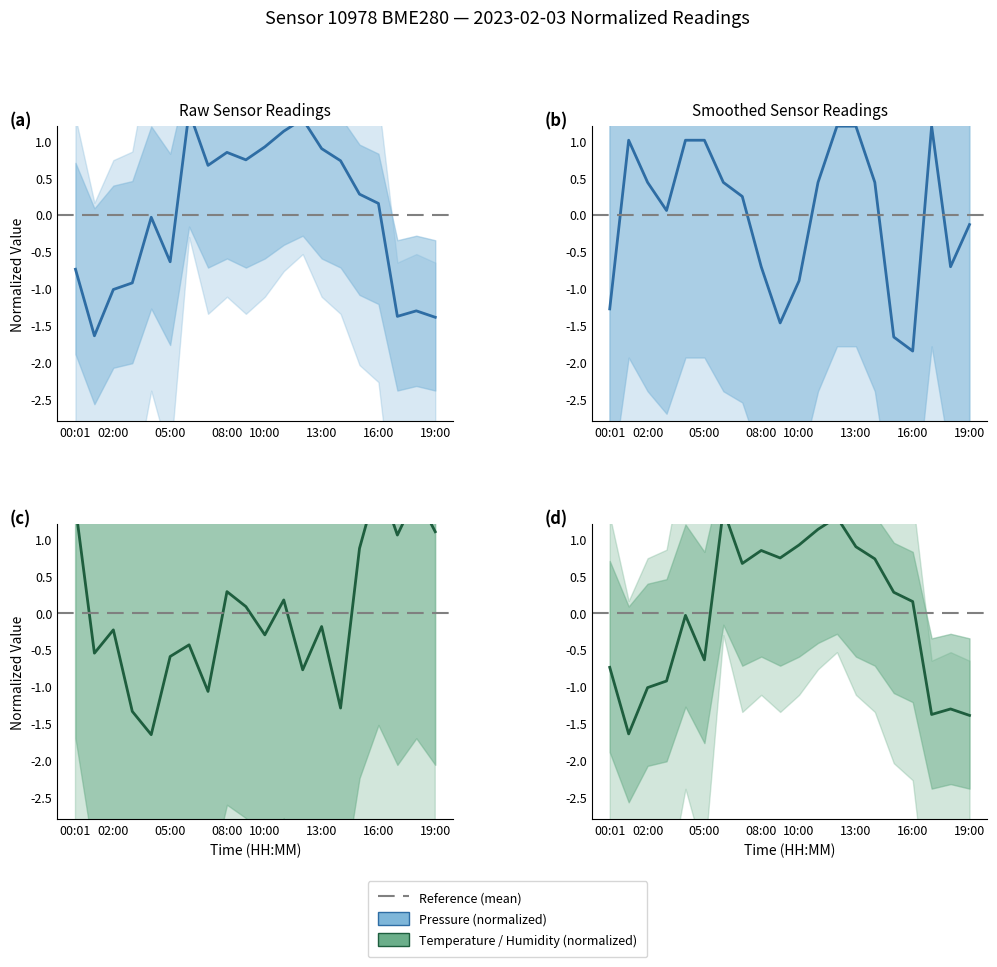

What is the difference between the second highest and minimum values in the humidity series?

3.2